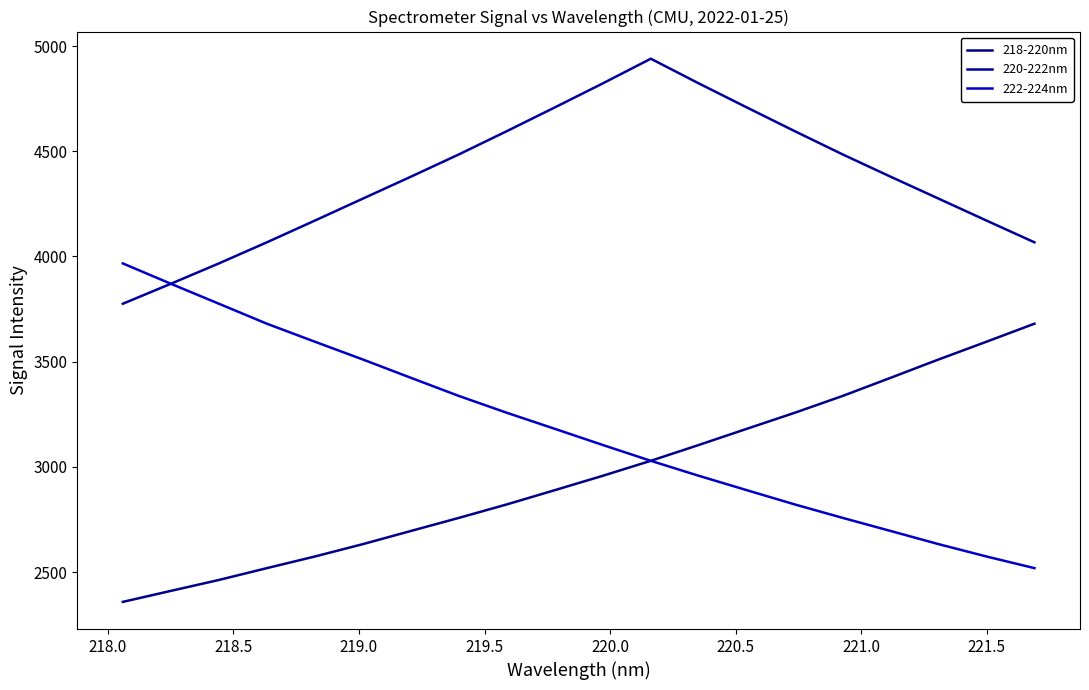

Is this an area chart (filled region under the line)?

No